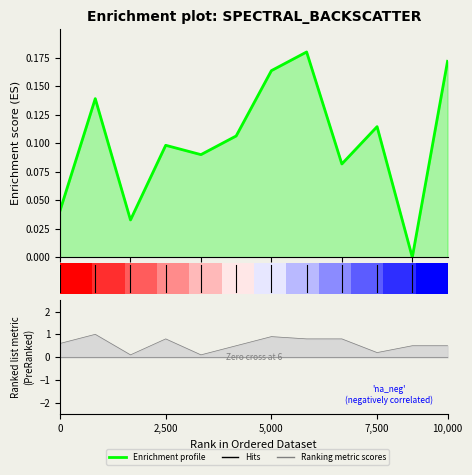

At which label is the value closest to 0?

10